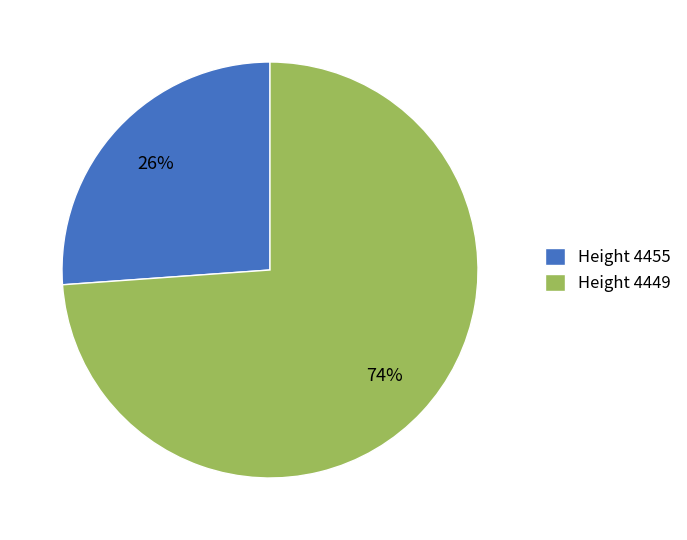

How many segments does this pie chart have?

2